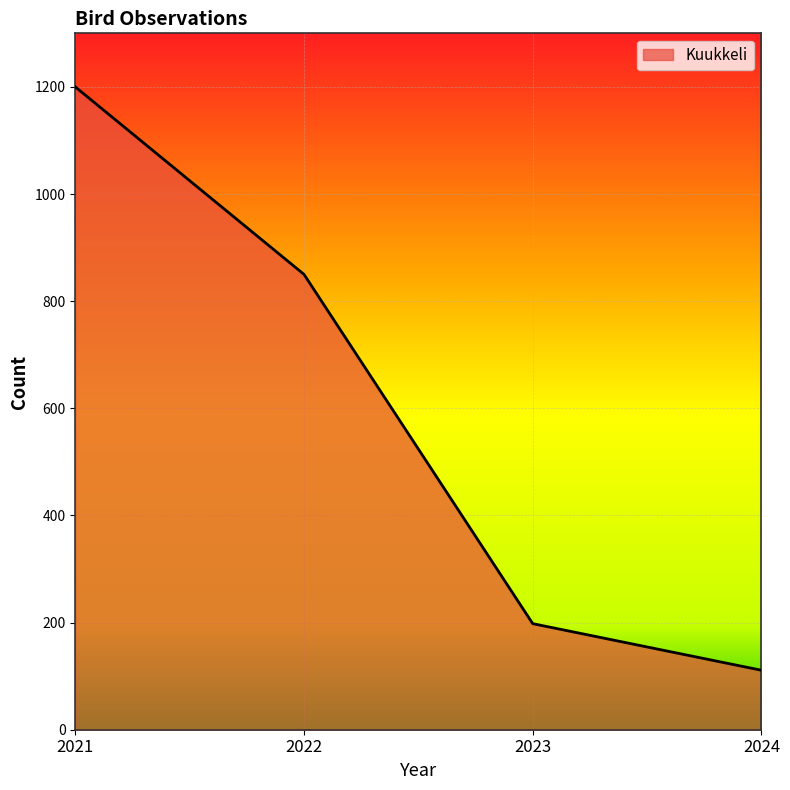

Reading right to left, what are all the values shown in this chart?

2024=111	2023=198	2022=850	2021=1200